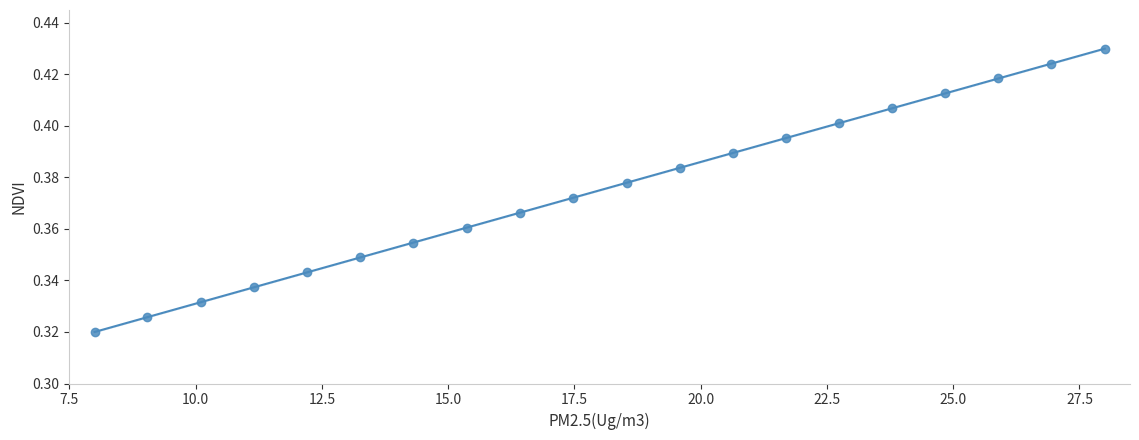

What is the range of X values (max minus min)?

20.0